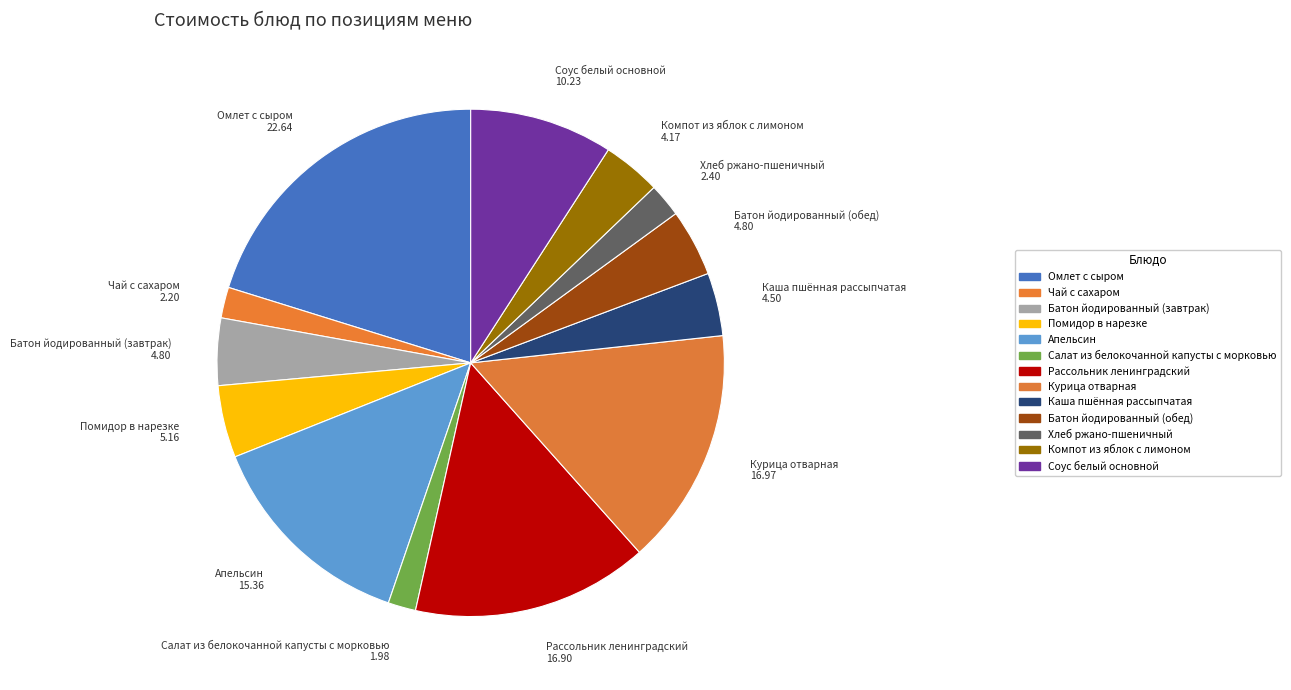

Between Курица отварная and Салат из белокочанной капусты с морковью, which is larger?

Курица отварная